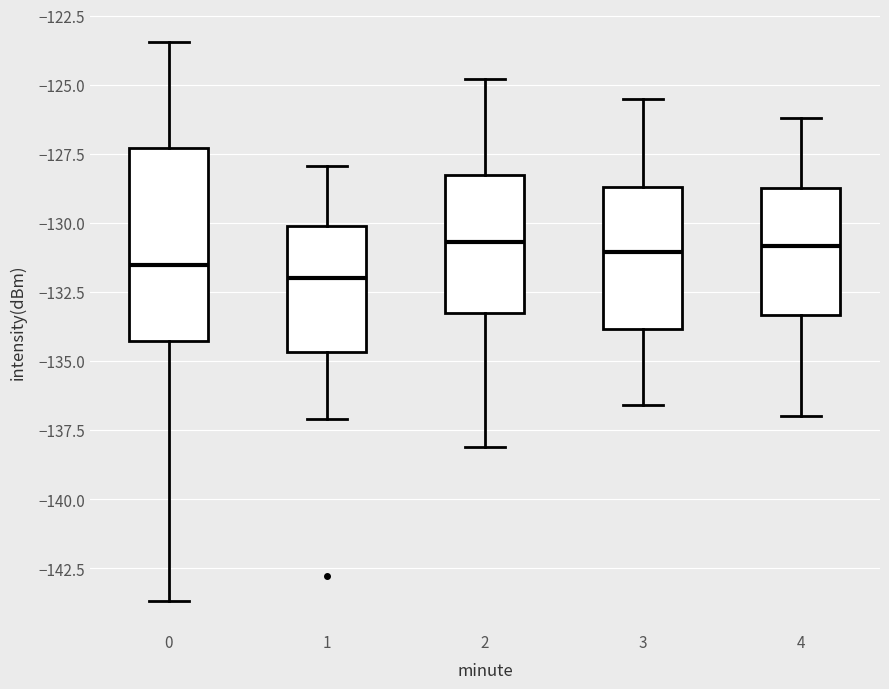

Which box is the tallest, from its lower edge to its upper edge?

0